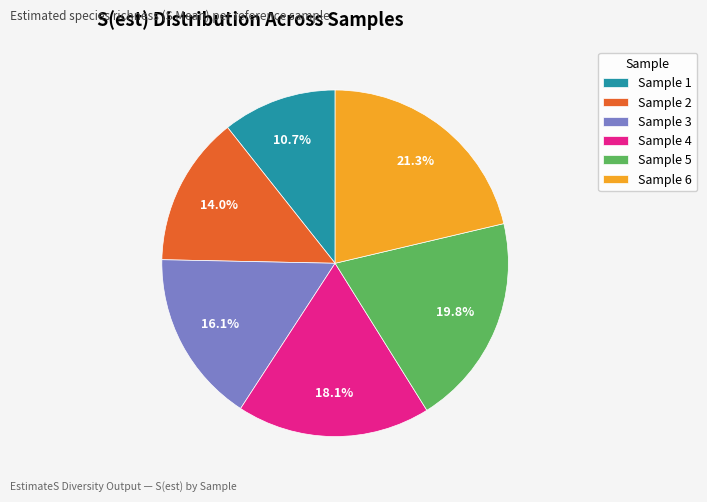

What is the total percentage of Sample 4 and Sample 2?

32.1%